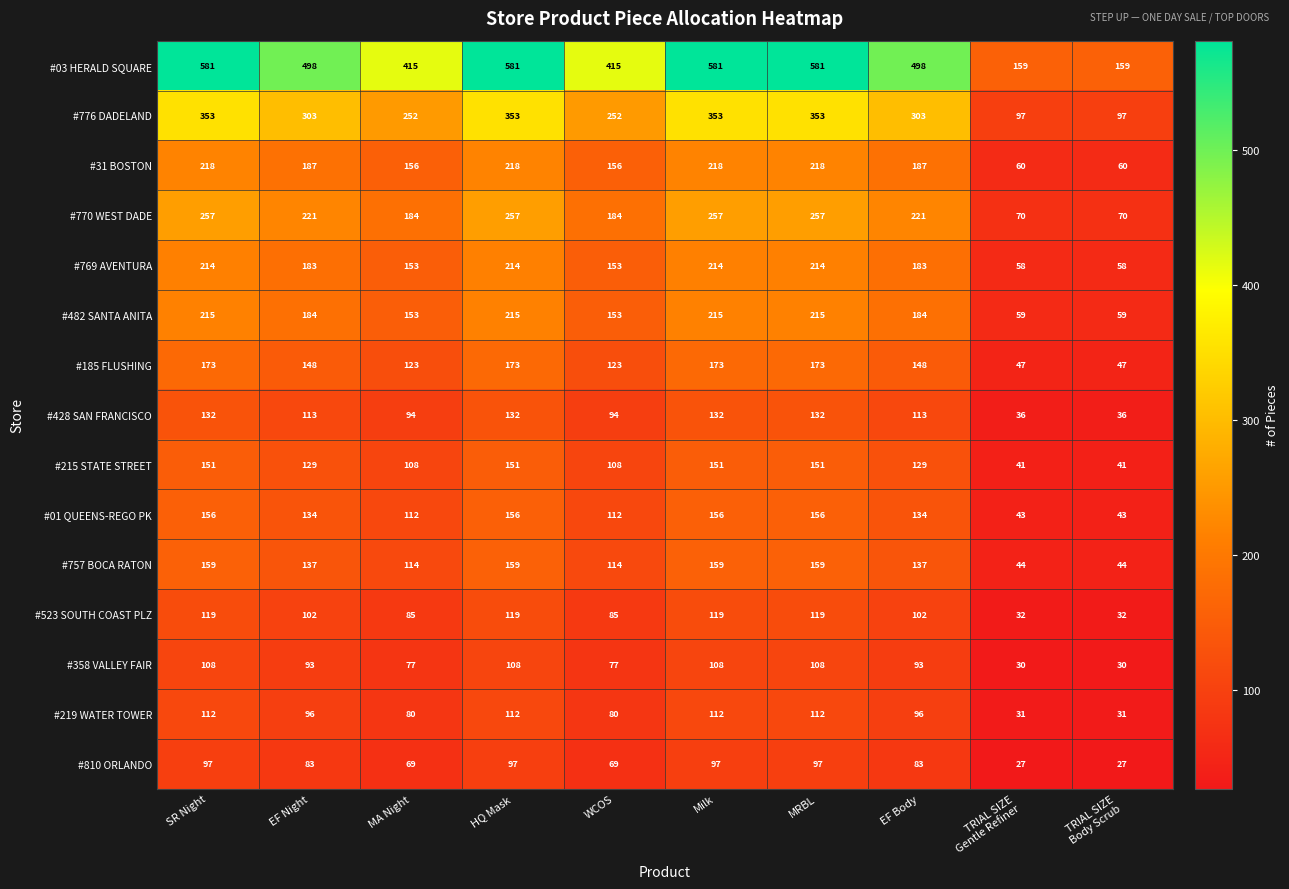

Between SR Night and EF Body, which series saw the biggest shift?

#03 HERALD SQUARE